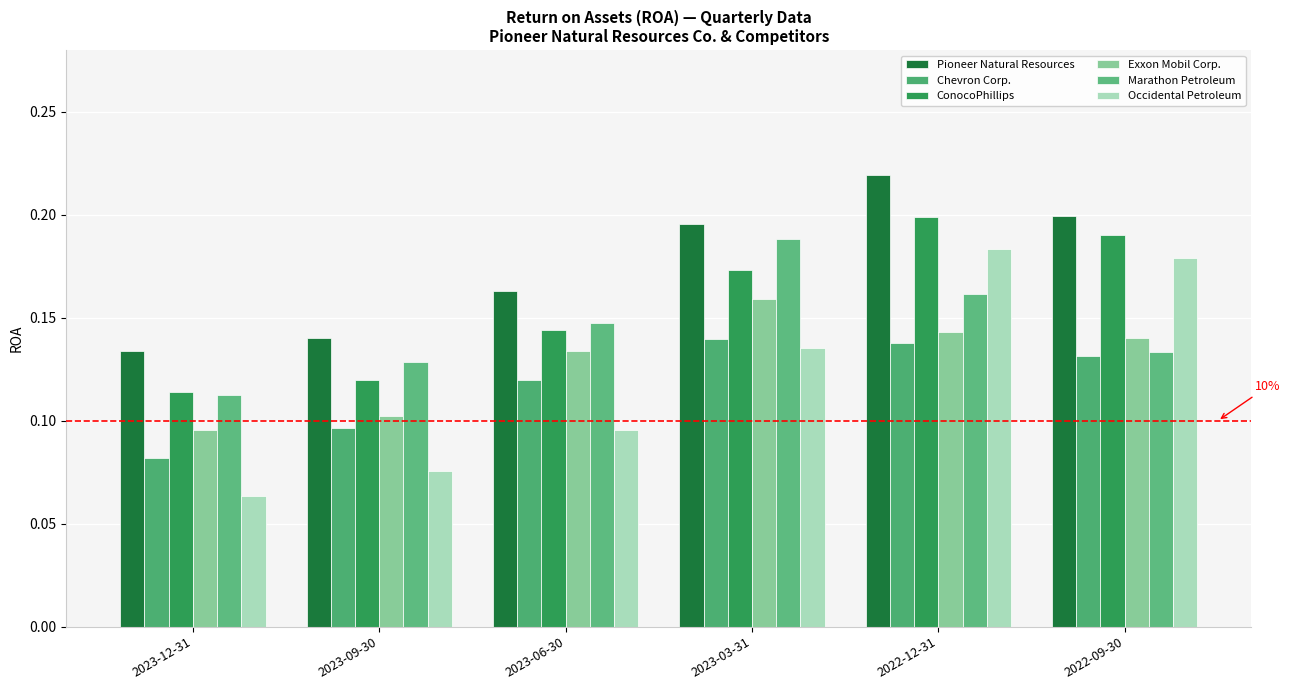

How many categories are shown in the chart?

6